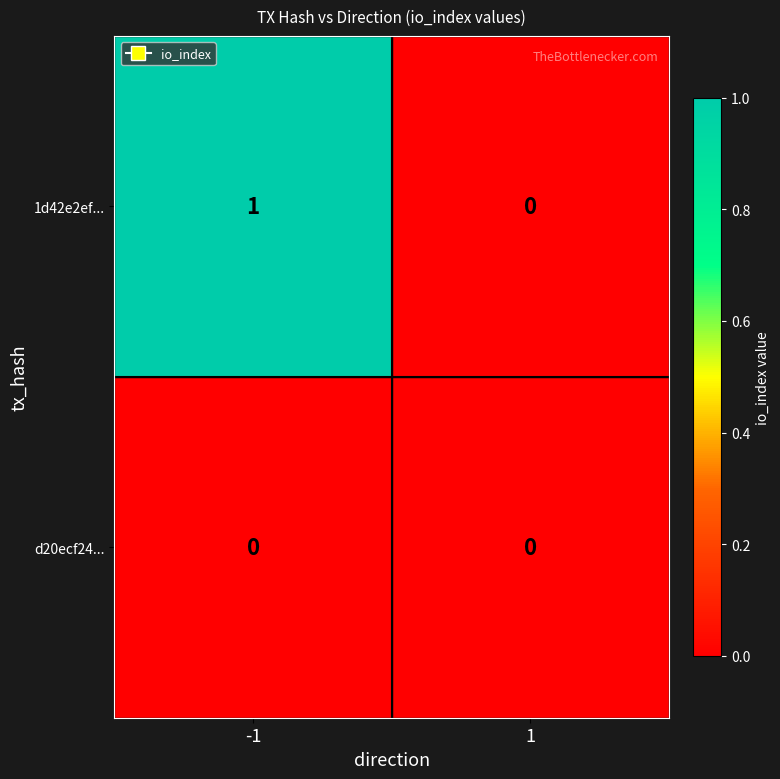

Which series has the largest total across all categories?

1d42e2ef...